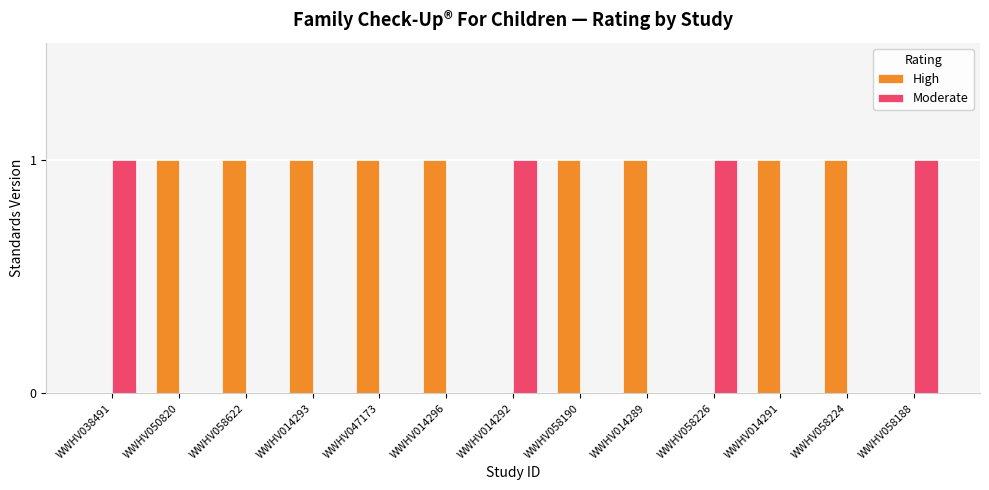

How many High values are between 0 and 1?

13